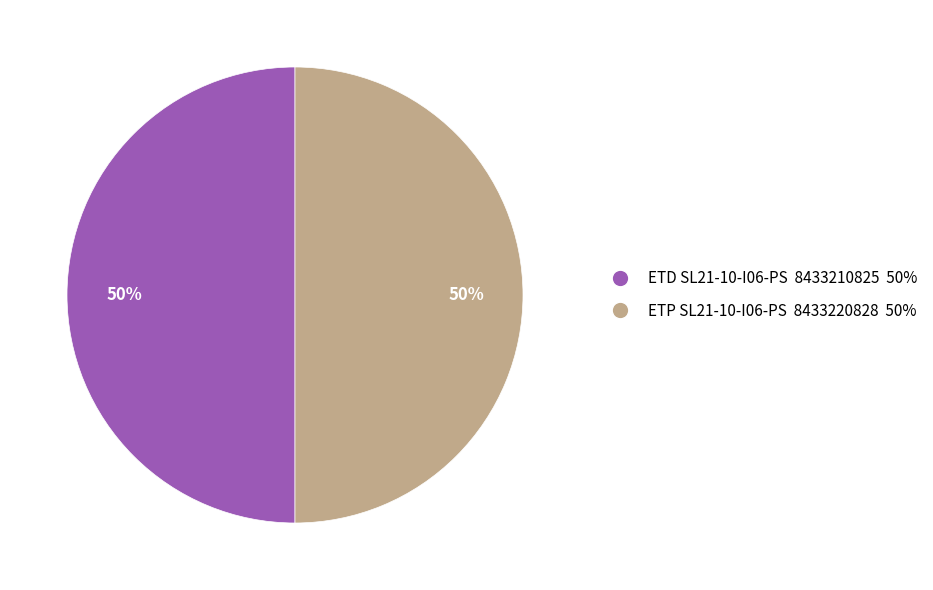

Approximately how many times larger is the value at ETD SL21-10-I06-PS 8433210825 50% compared to ETP SL21-10-I06-PS 8433220828 50%?

1.0